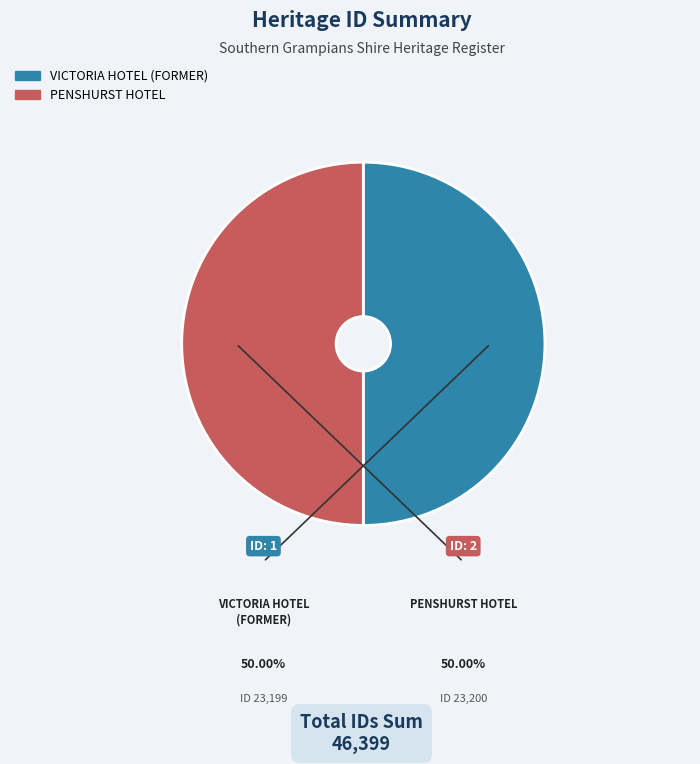

Approximately how many times larger is the value at VICTORIA HOTEL (FORMER) compared to PENSHURST HOTEL?

1.0